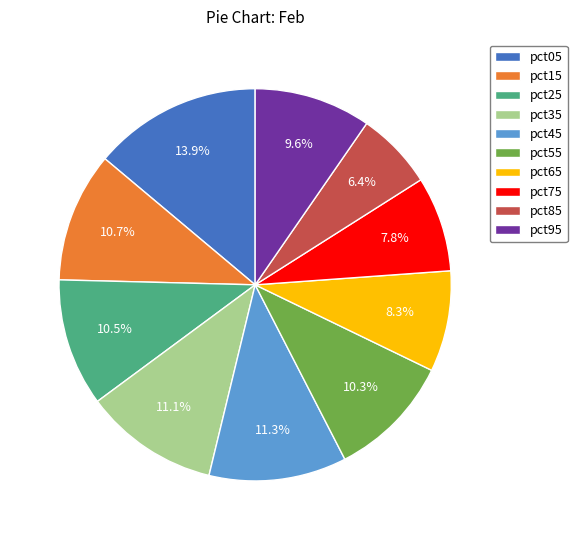

True or false: pct75 accounts for 8% of the total.

True